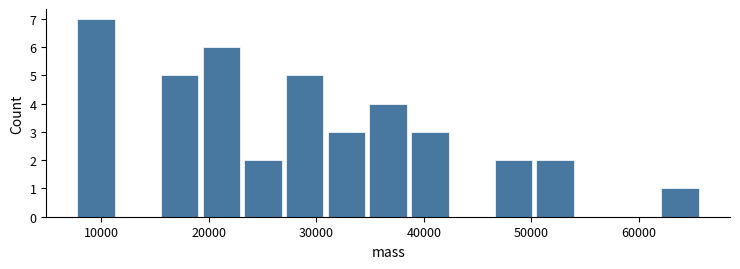

Around what value on the x-axis is the tallest bar? Give the approximate position of its centre, as read against the axis.

10000